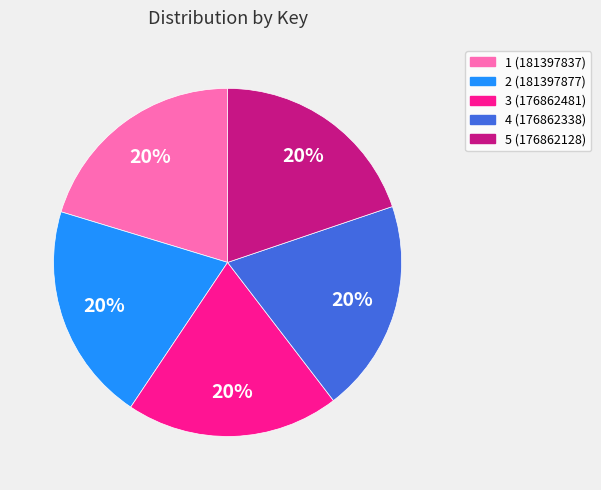

Does any single category account for the majority?

No